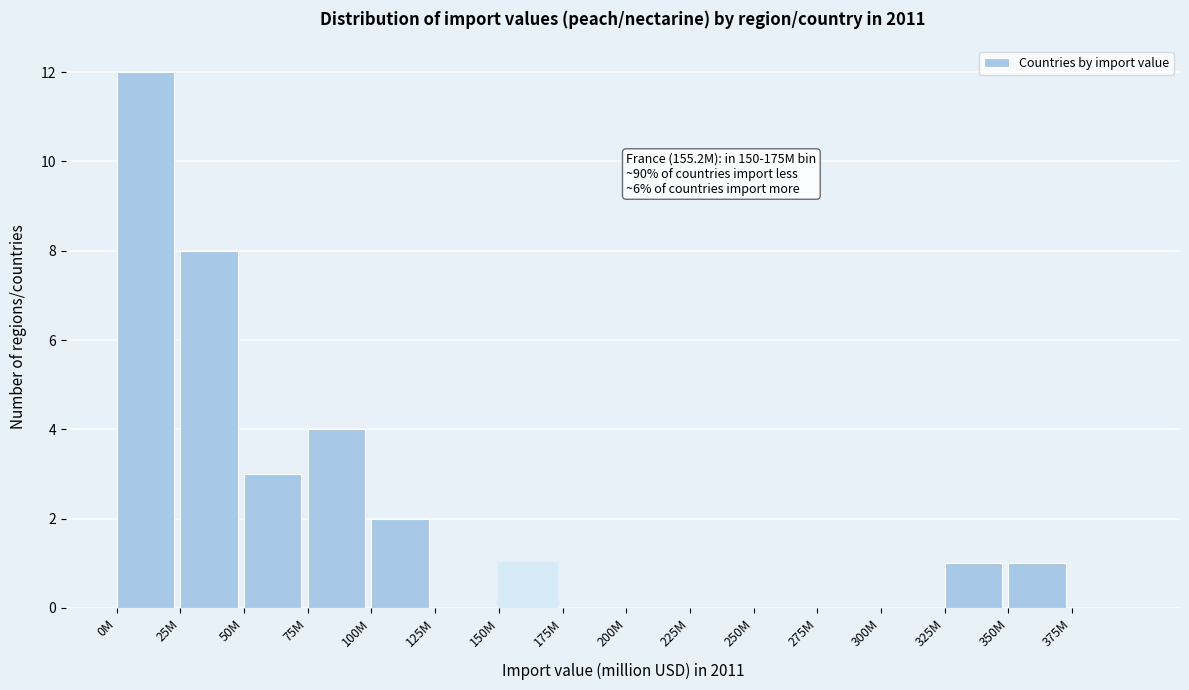

Reading left to right, transcribe all the data shown in this chart.

0M=12	25M=8	50M=3	75M=4	100M=2	125M=0	150M=1	175M=0	200M=0	225M=0	250M=0	275M=0	300M=0	325M=1	350M=1	375M=0